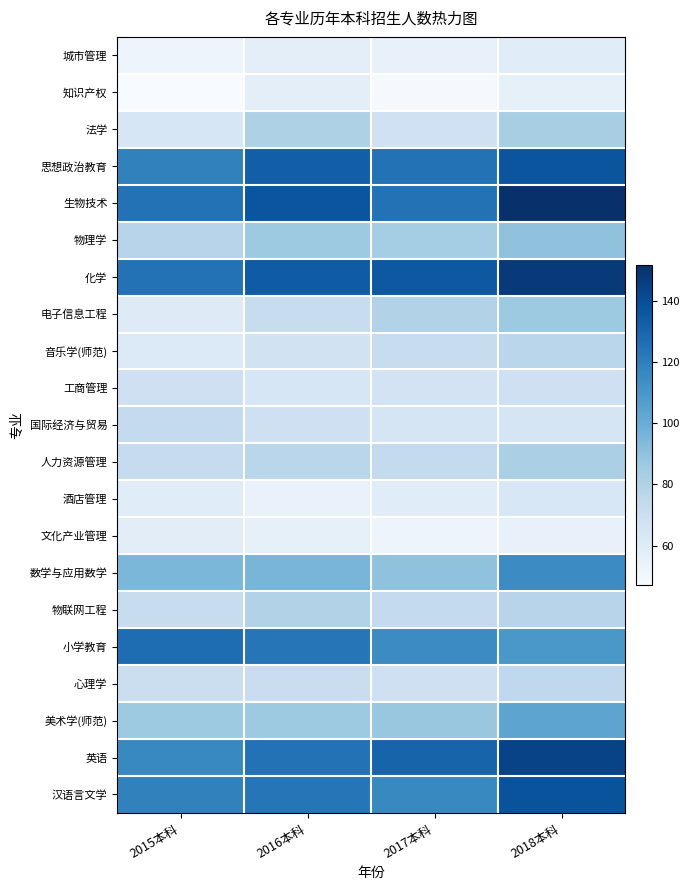

At 2018本科, list the series in order from largest to smallest.

生物技术, 化学, 英语, 汉语言文学, 思想政治教育, 数学与应用数学, 小学教育, 美术学(师范), 物理学, 电子信息工程, 法学, 人力资源管理, 物联网工程, 音乐学(师范), 心理学, 工商管理, 国际经济与贸易, 酒店管理, 城市管理, 知识产权, 文化产业管理